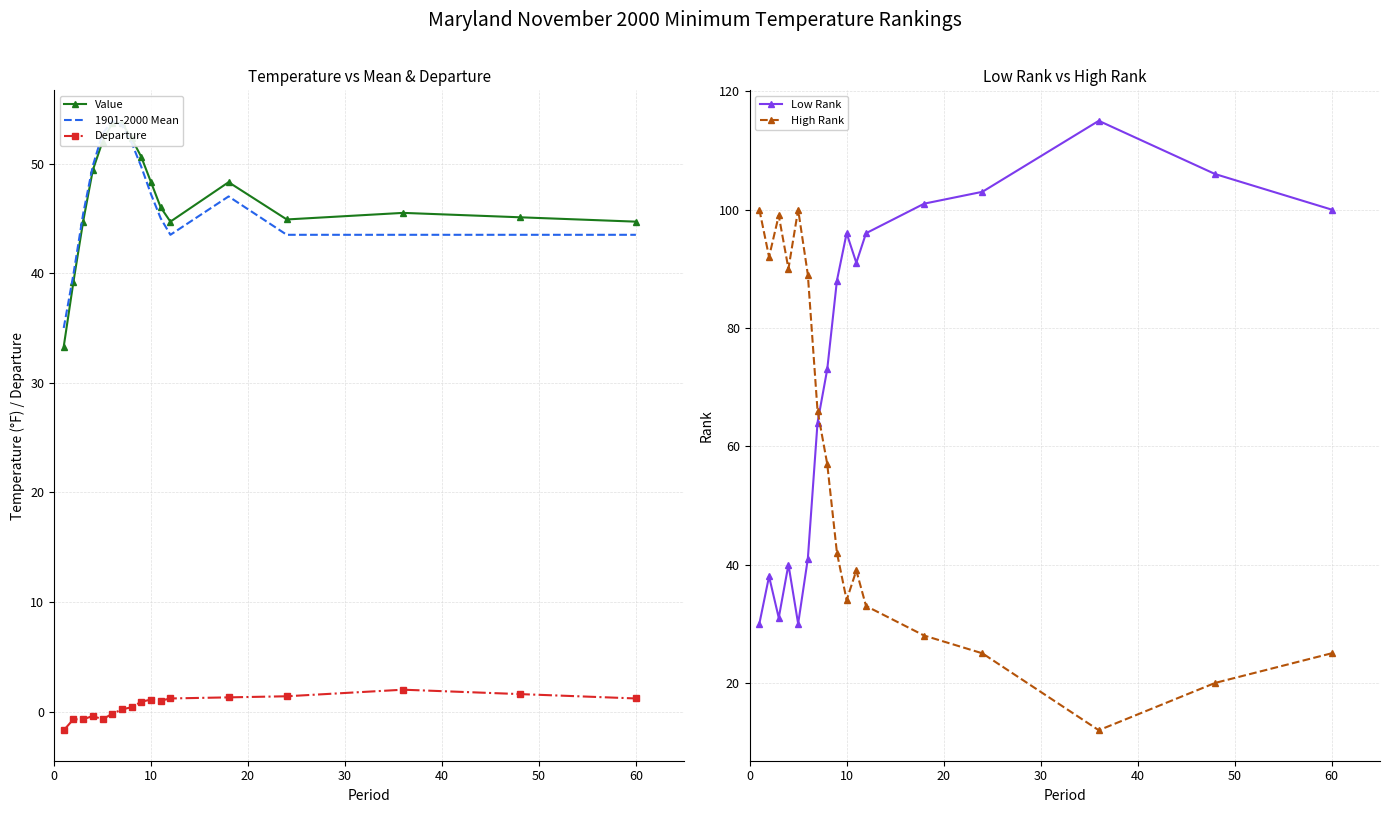

How many intersections are there between 1901-2000 Mean and Value?

1